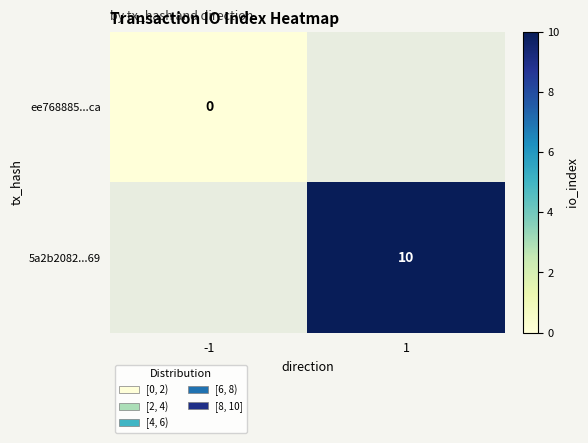

Is it true that 5a2b2082...69 equals 10 at 1?

True